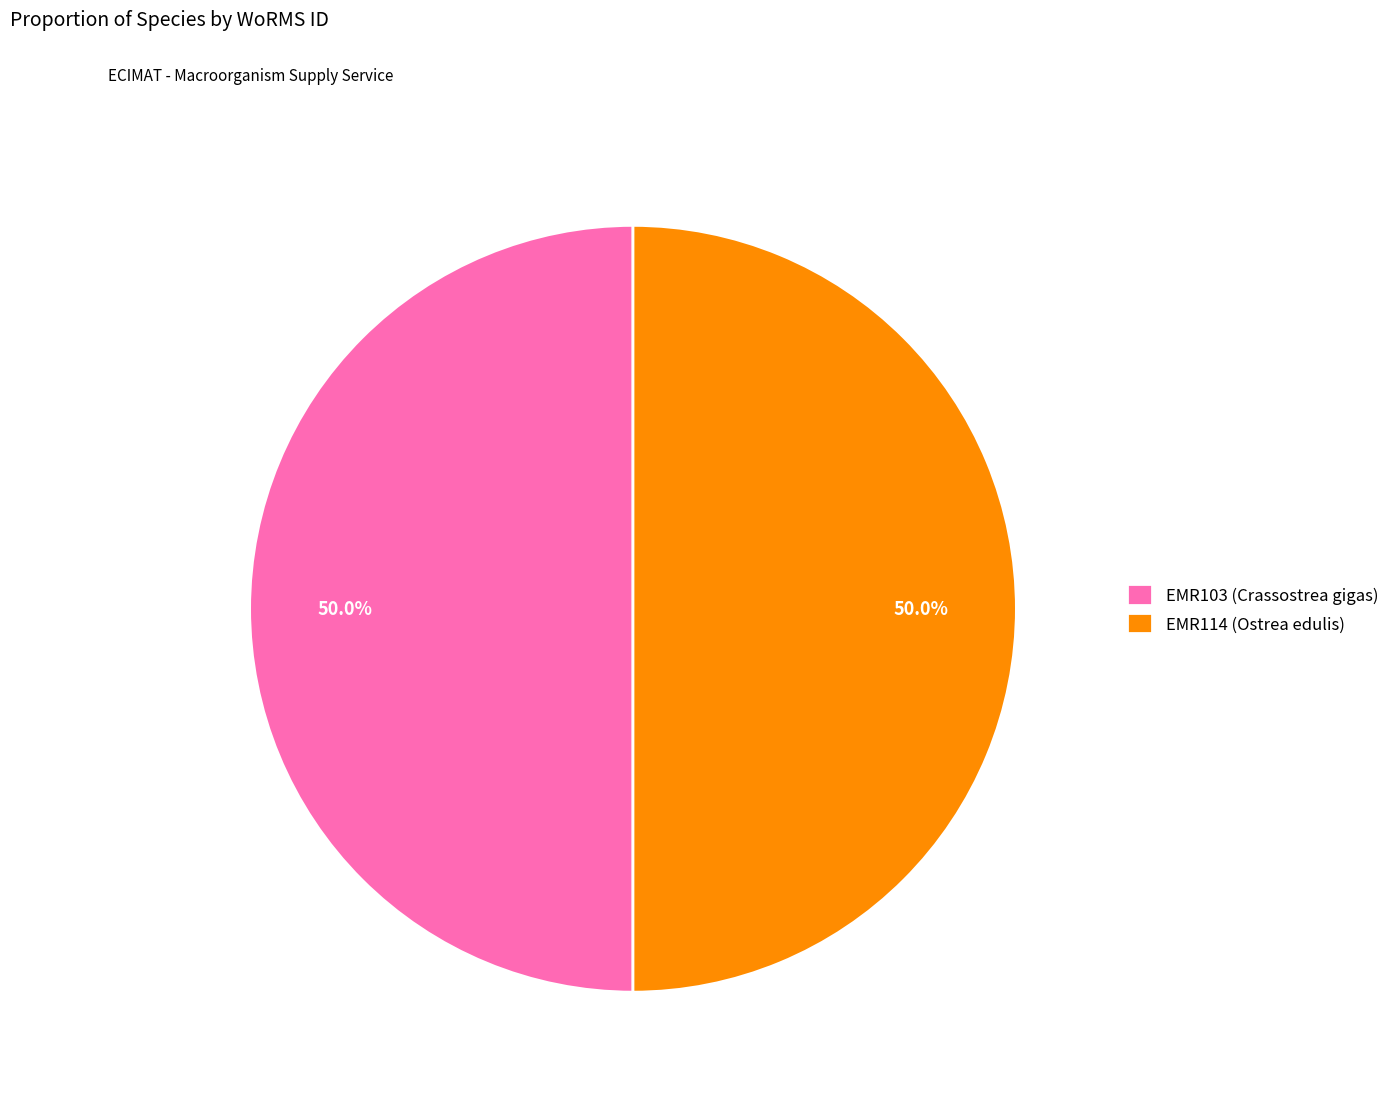

What portion of the pie excludes EMR103 (Crassostrea gigas)?

50.0%